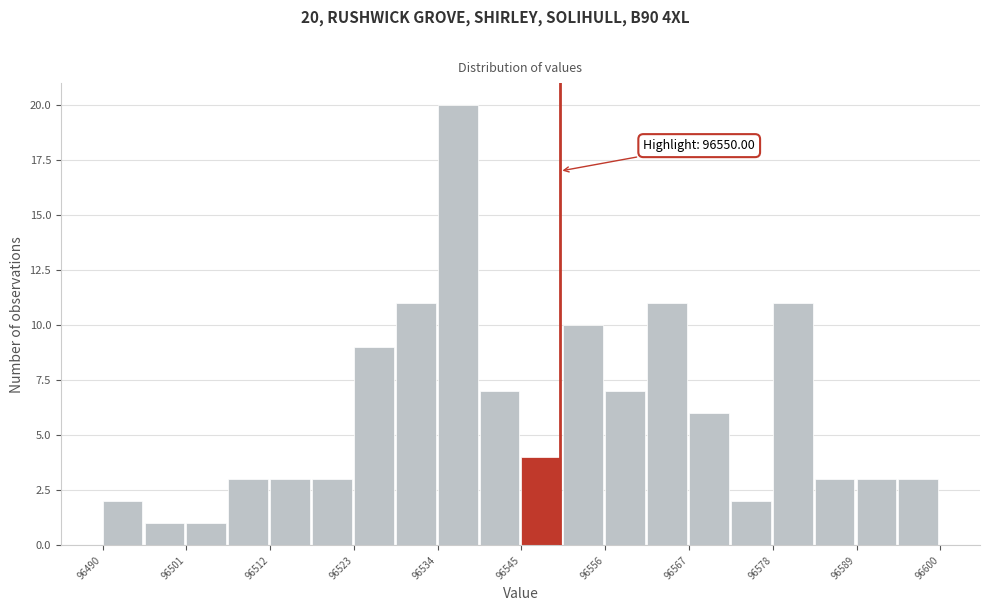

Around what value on the x-axis is the tallest bar? Give the approximate position of its centre, as read against the axis.

96536